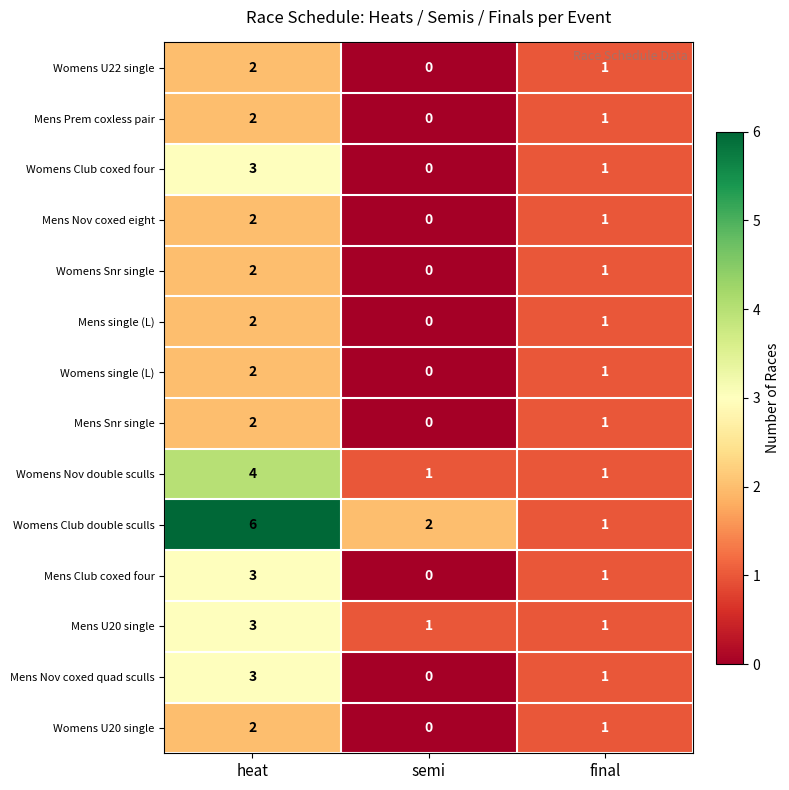

Count the number of data series in this chart.

14